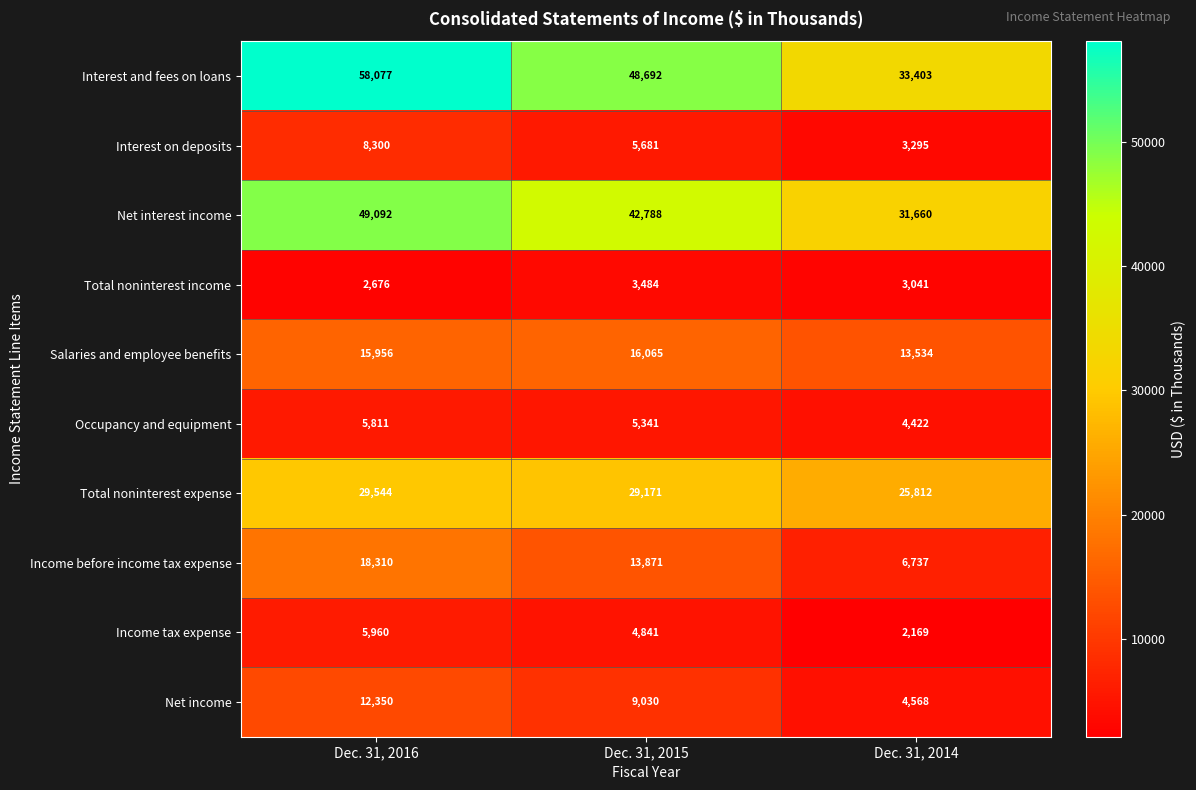

Which series has the largest range (max minus min)?

Interest and fees on loans